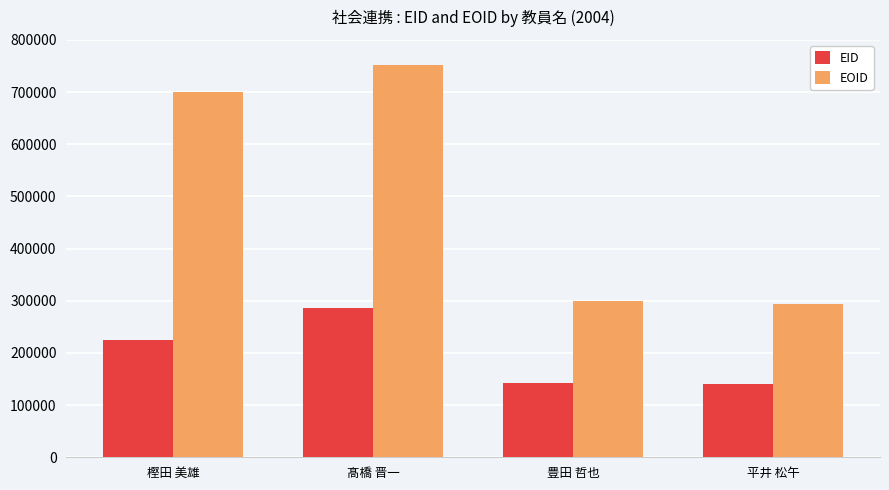

Which label corresponds to the largest value in the chart?

髙橋 晋一